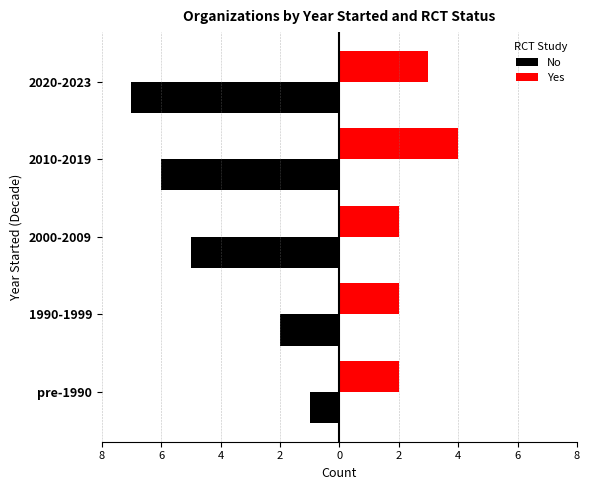

What are all the series names shown in the legend?

No, Yes